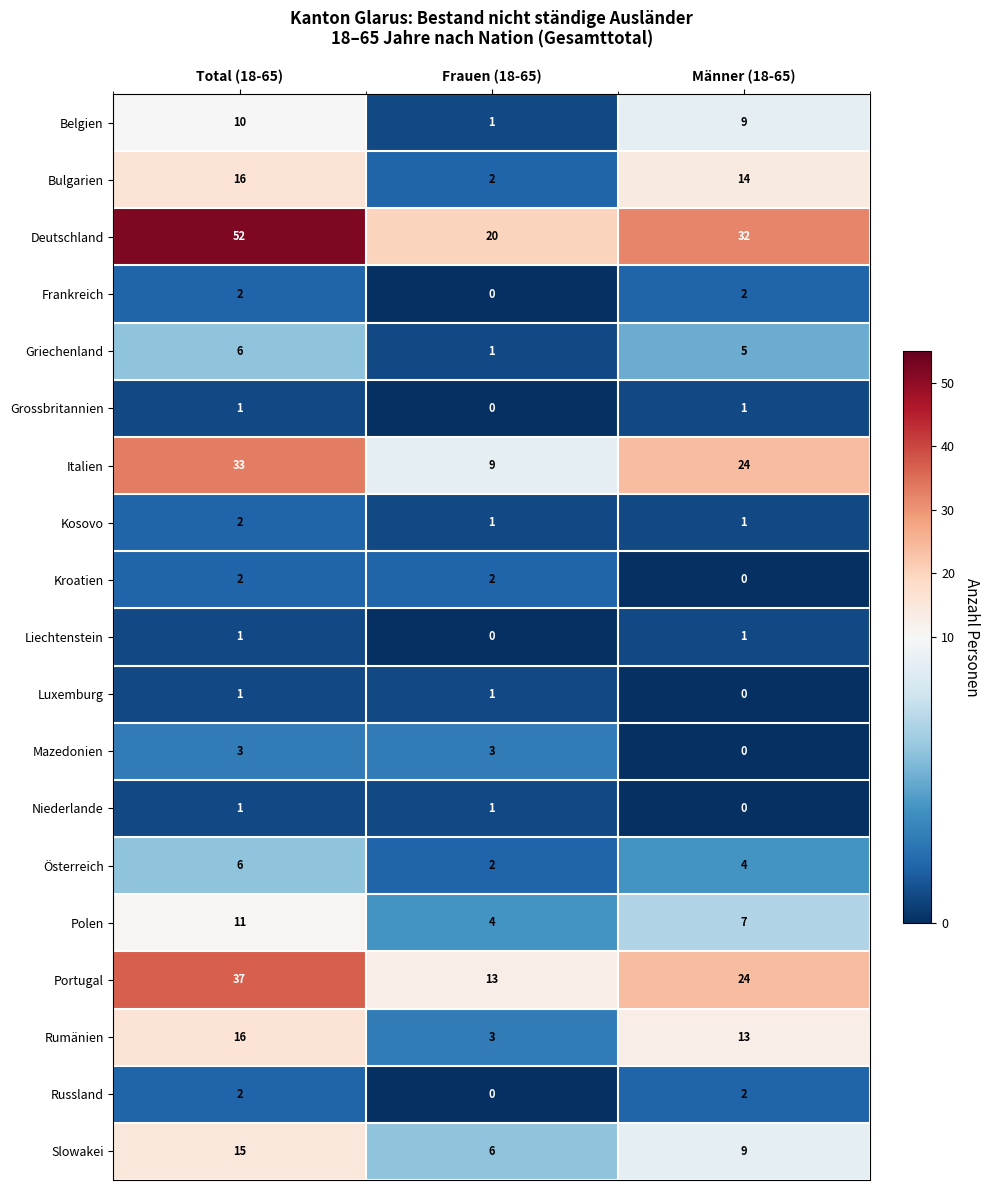

What is the spread (max minus min) of values at Frauen (18-65)?

20